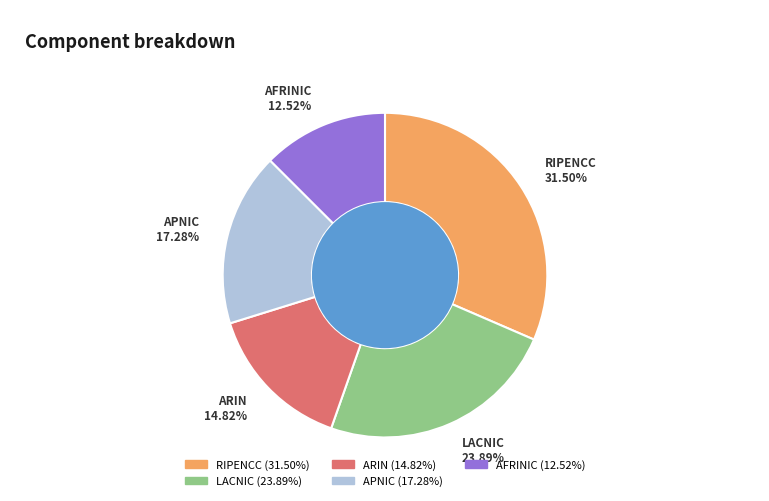

Count the number of slices in the pie.

5